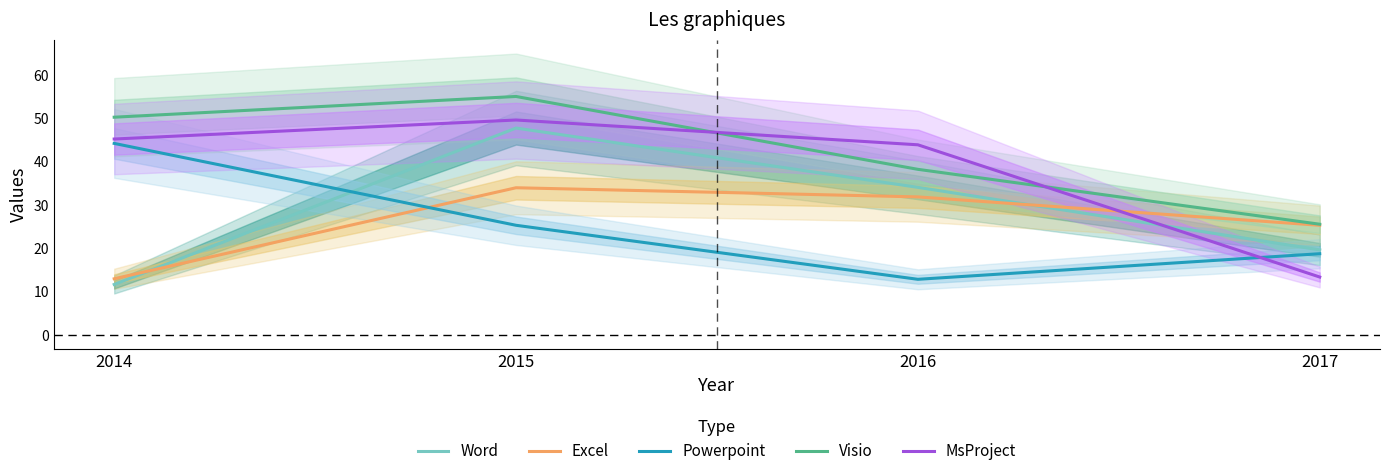

Does the chart display data point markers on the line(s)?

No